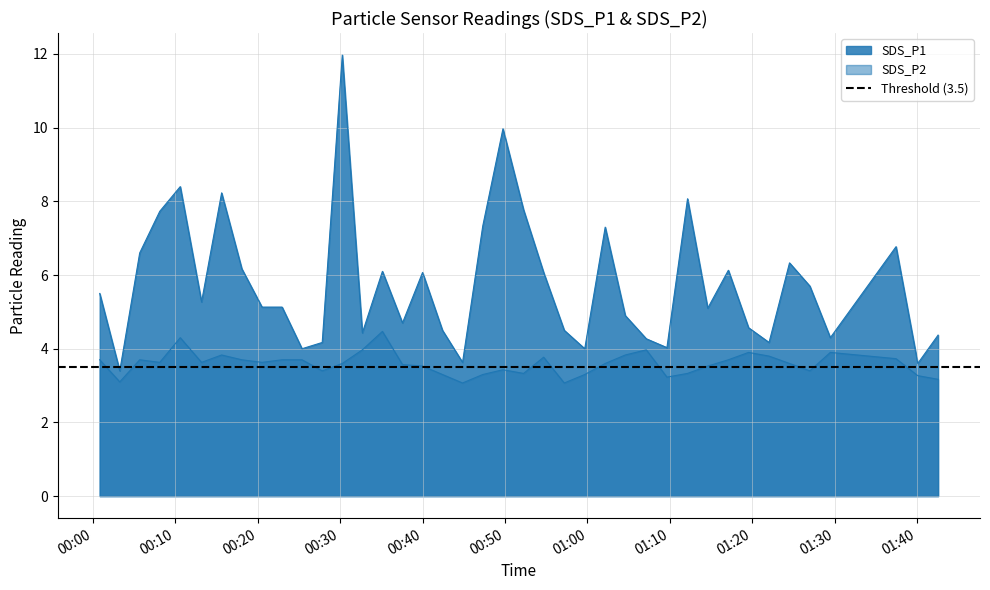

The SDS_P1 series shows 11.3 at 01:00. True or false?

False